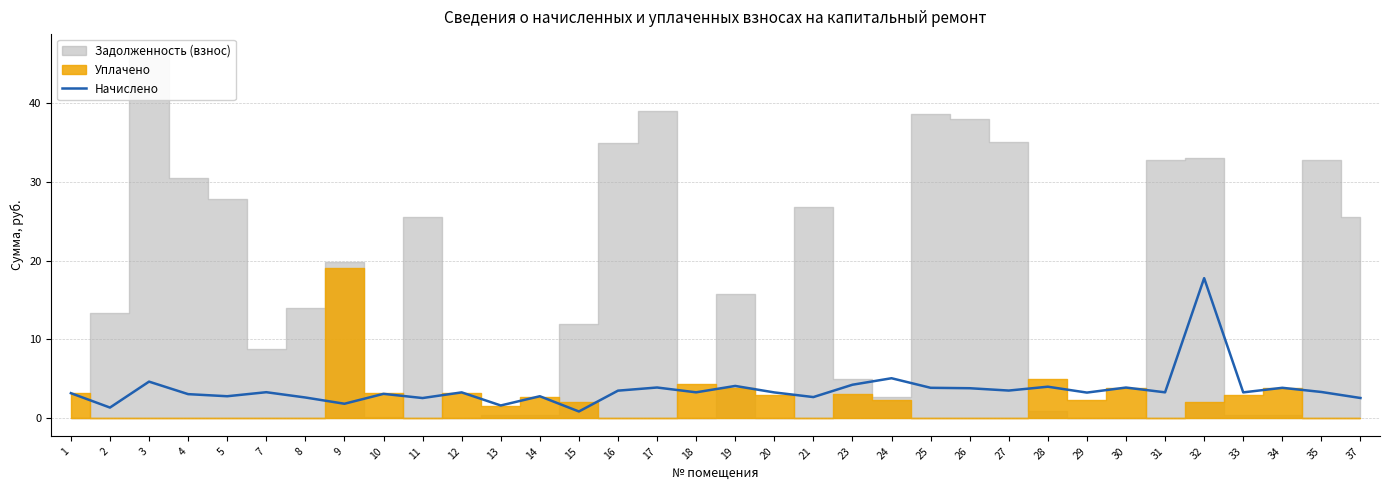

Which has a higher value, 20 or 9?

20